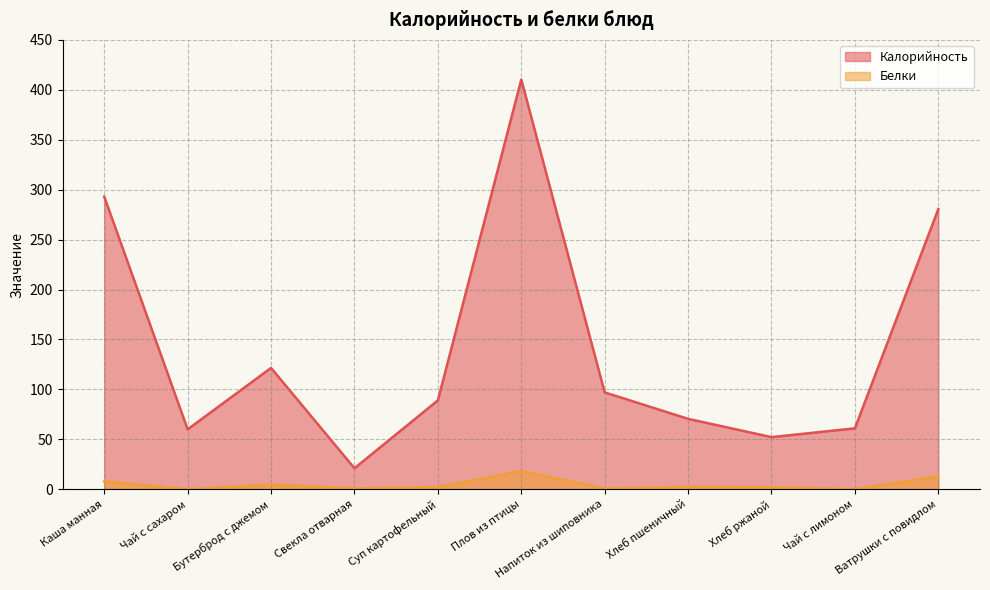

Which series has the largest total across all categories?

Калорийность